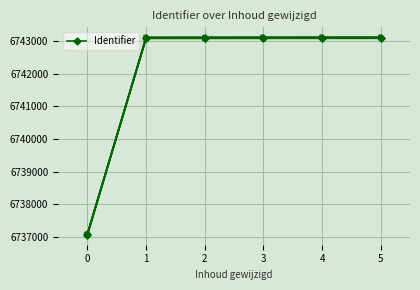

How many lines are shown in the chart?

1